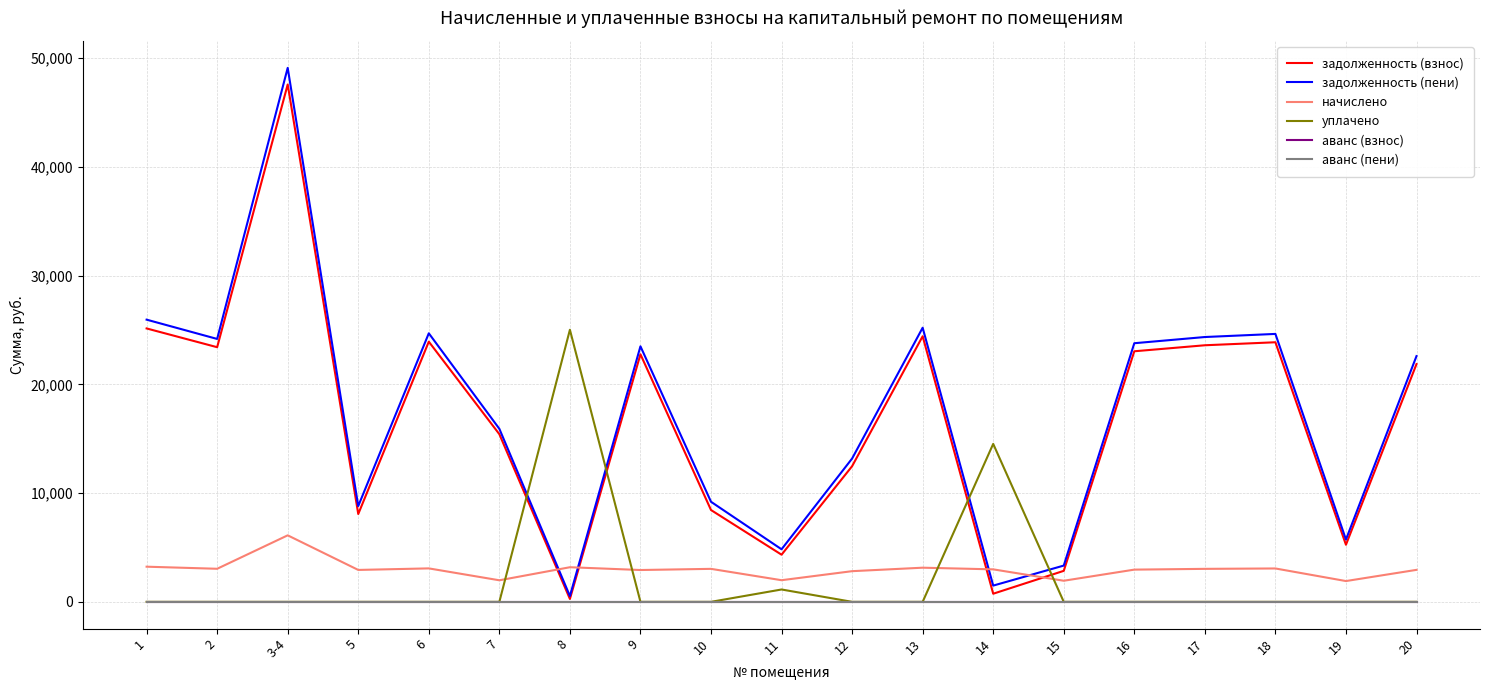

Does the chart display data point markers on the line(s)?

No